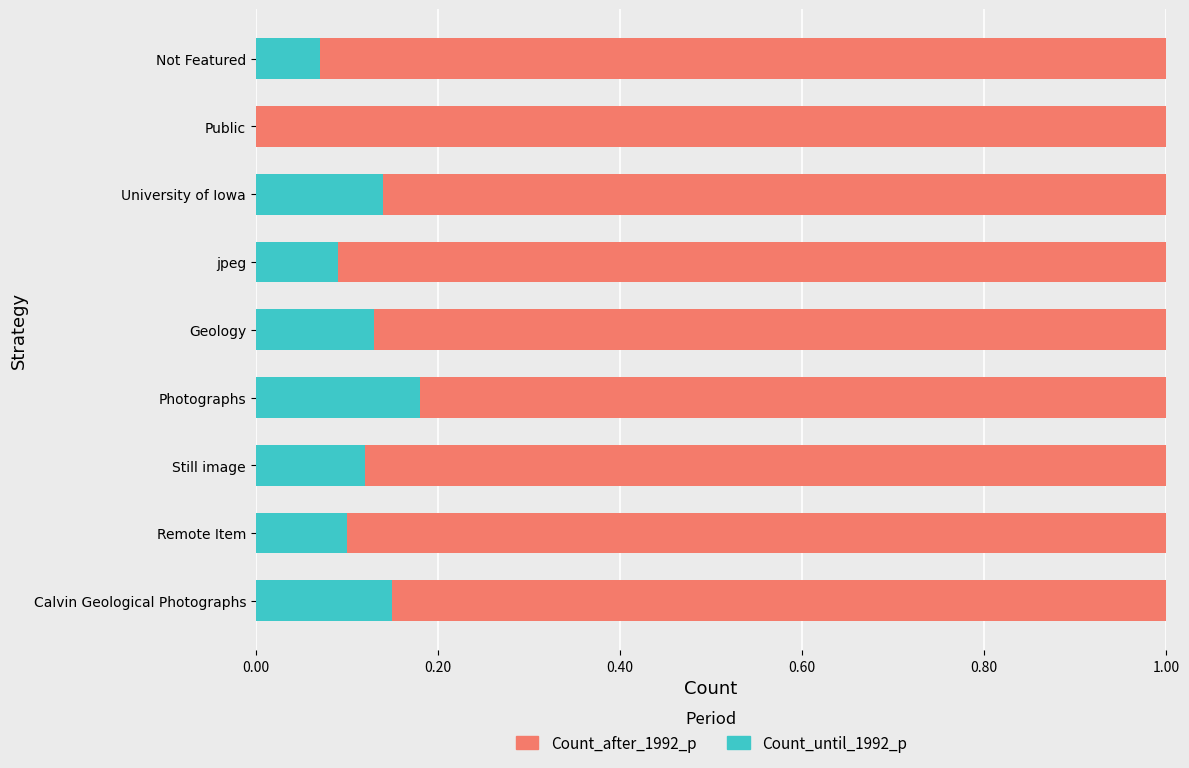

What is the total value across all series at Remote Item?

1.0